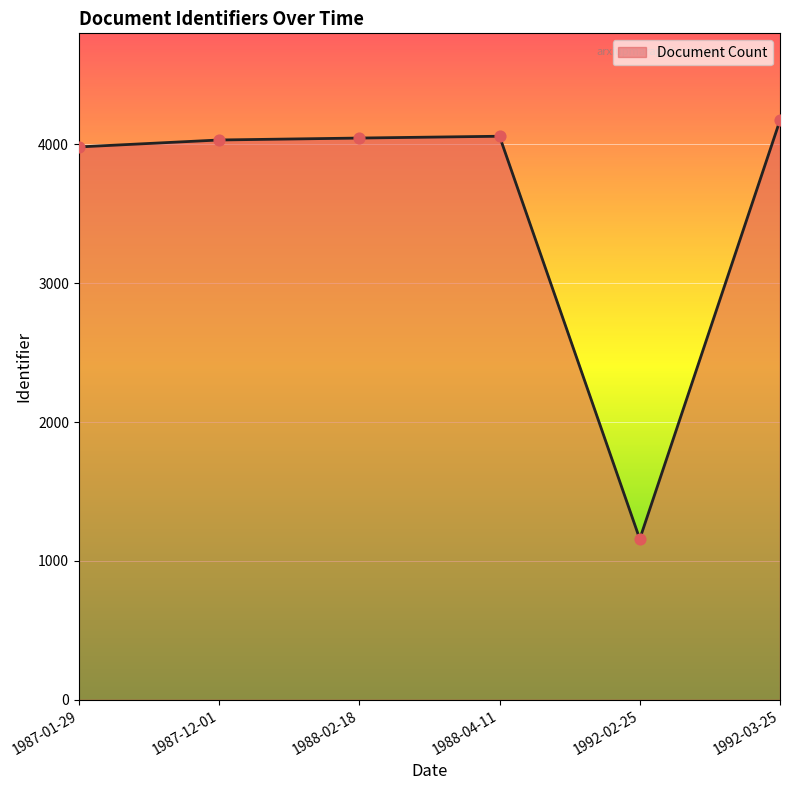

Which has a higher value, 1992-02-25 or 1988-04-11?

1988-04-11